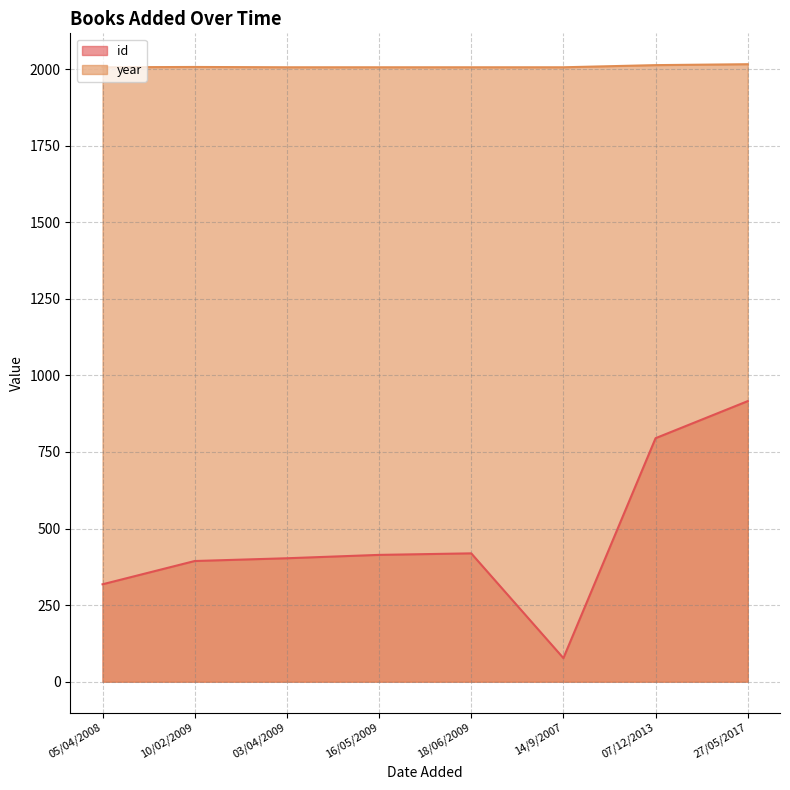

What is the label of the 8th point from the left?

27/05/2017